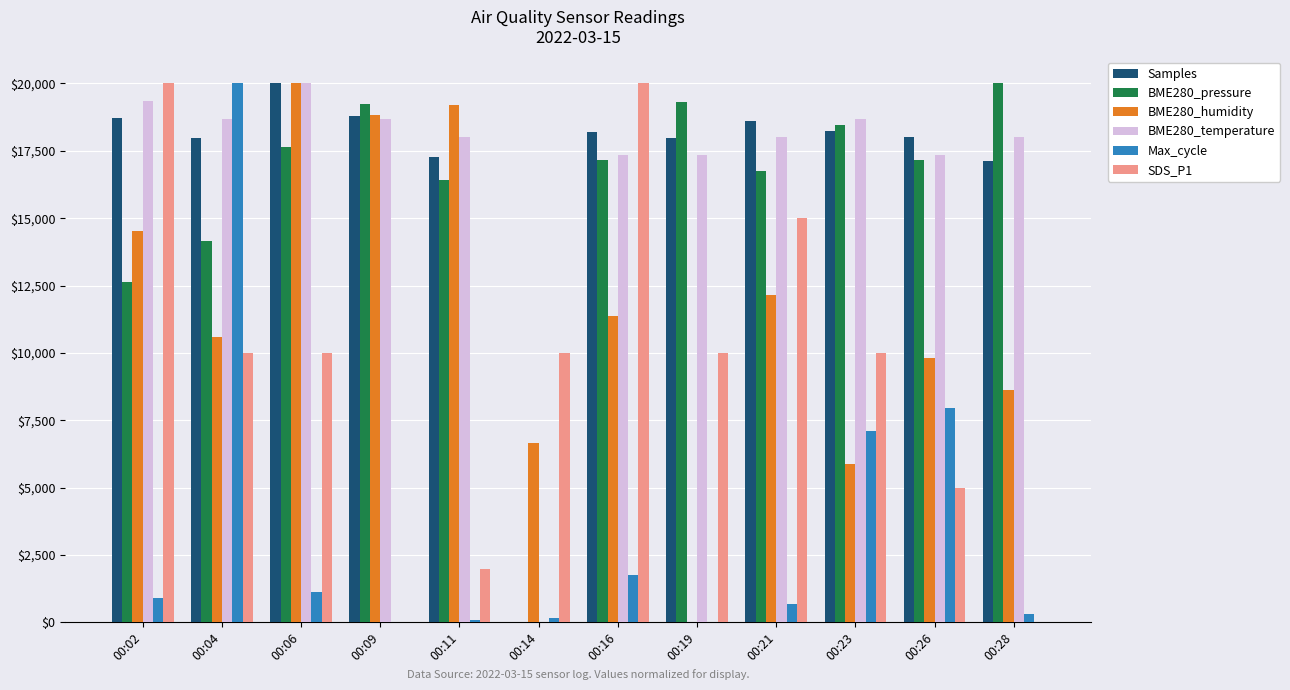

The value of Max_cycle at 00:04 is 30889.9. True or false?

False